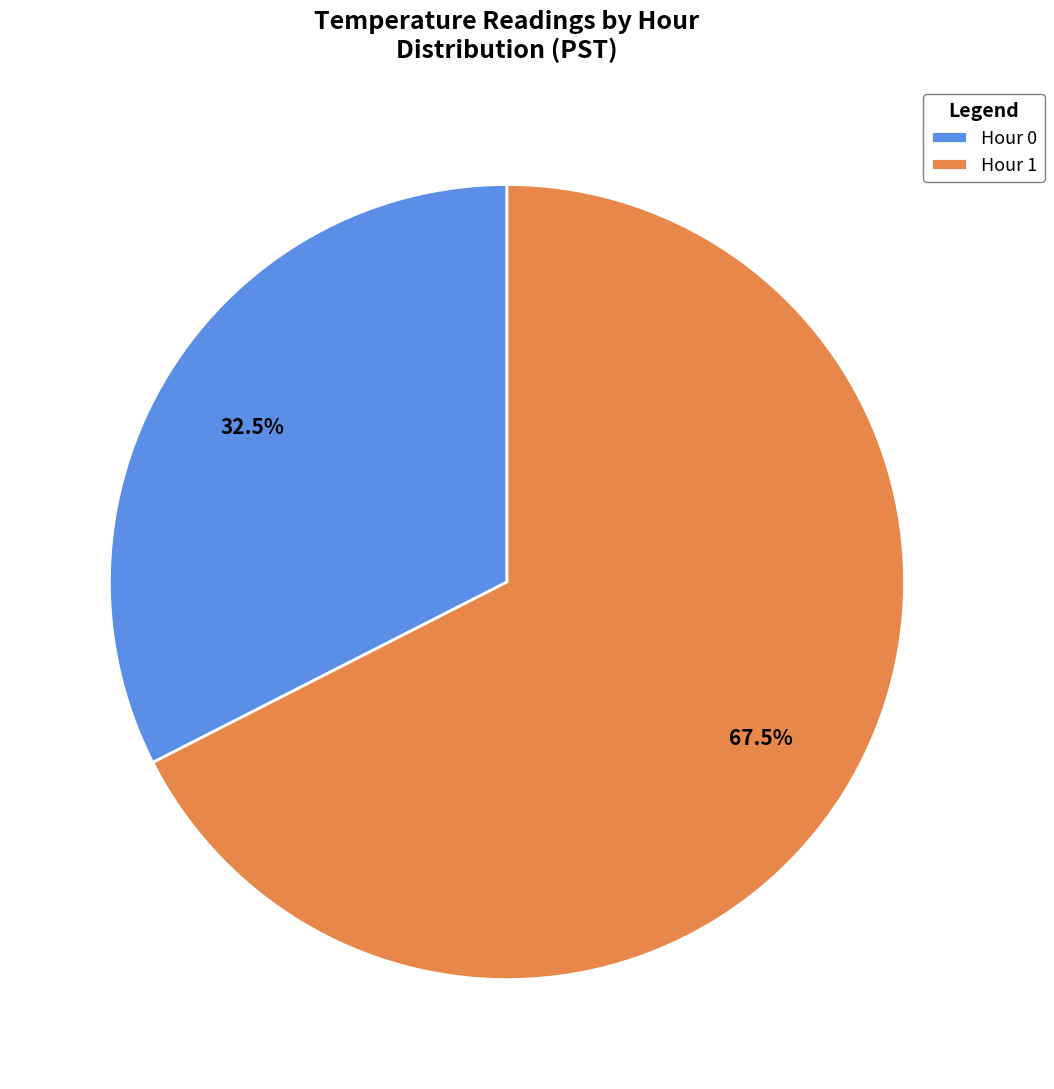

Approximately how many times larger is the value at Hour 0 compared to Hour 1?

0.5